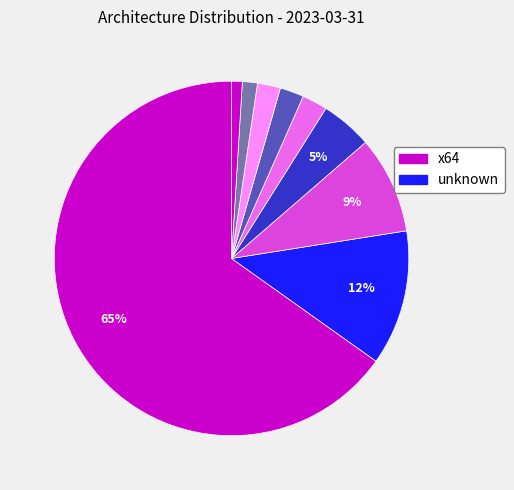

How many segments does this pie chart have?

9